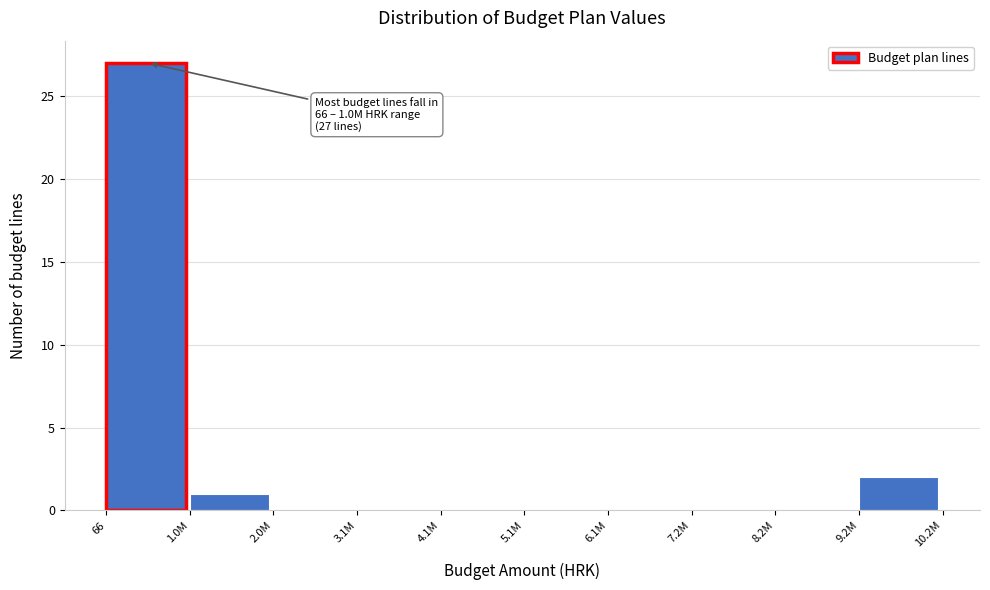

Reading left to right, what are all the values shown in this chart?

66=27	1.0M=1	2.0M=0	3.1M=0	4.1M=0	5.1M=0	6.1M=0	7.2M=0	8.2M=0	9.2M=2